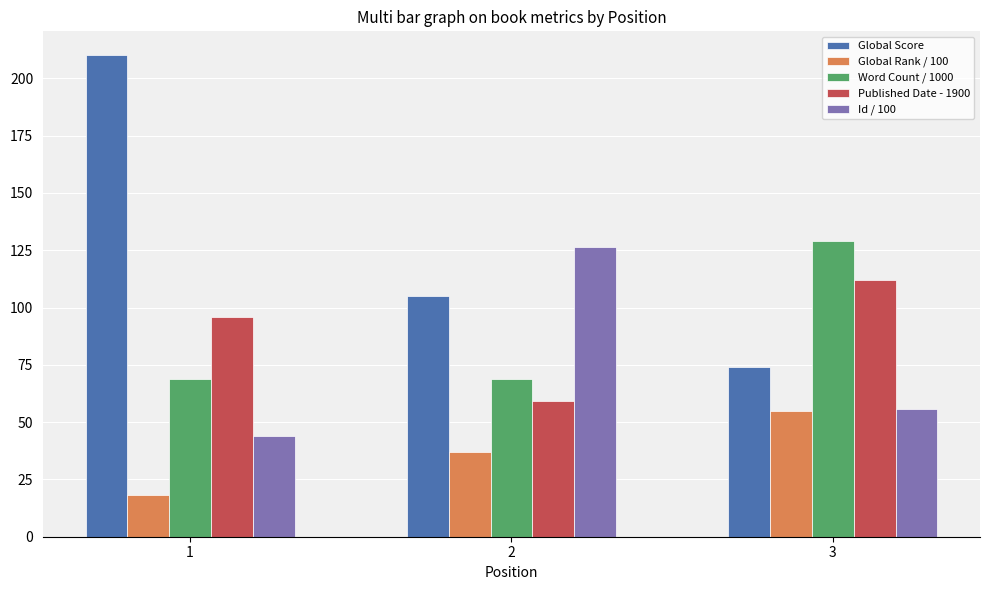

Reading right to left, list all the values displayed in this chart.

Global Score: 3=74.0	2=105.0	1=210.0
Global Rank / 100: 3=54.7	2=36.8	1=18.3
Word Count / 1000: 3=129.0	2=69.0	1=69.0
Published Date - 1900: 3=112.0	2=59.0	1=96.0
Id / 100: 3=55.8	2=126.5	1=44.0